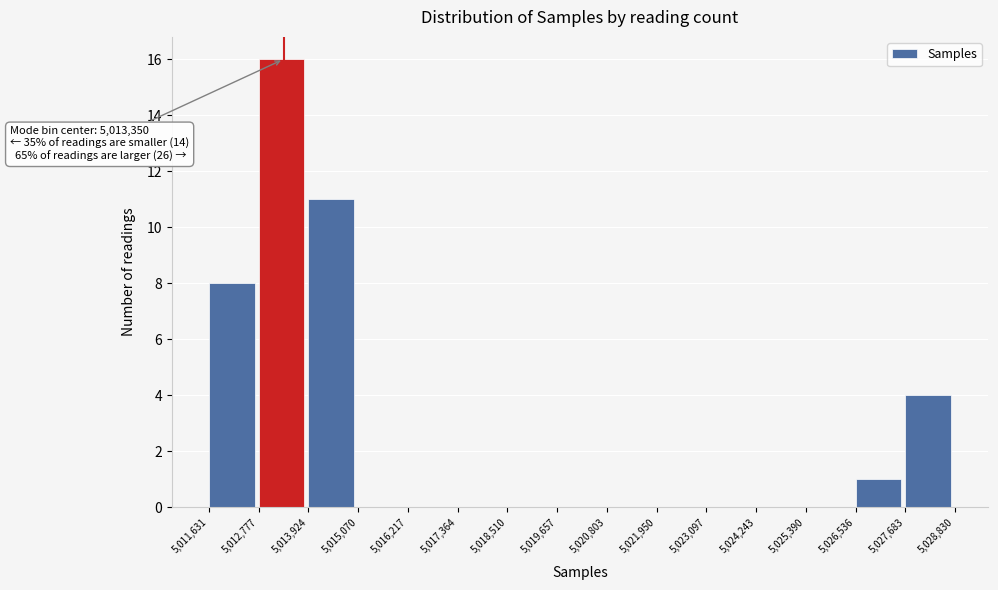

Which range on the x-axis has the tallest bar?

5,012,777 to 5,013,924